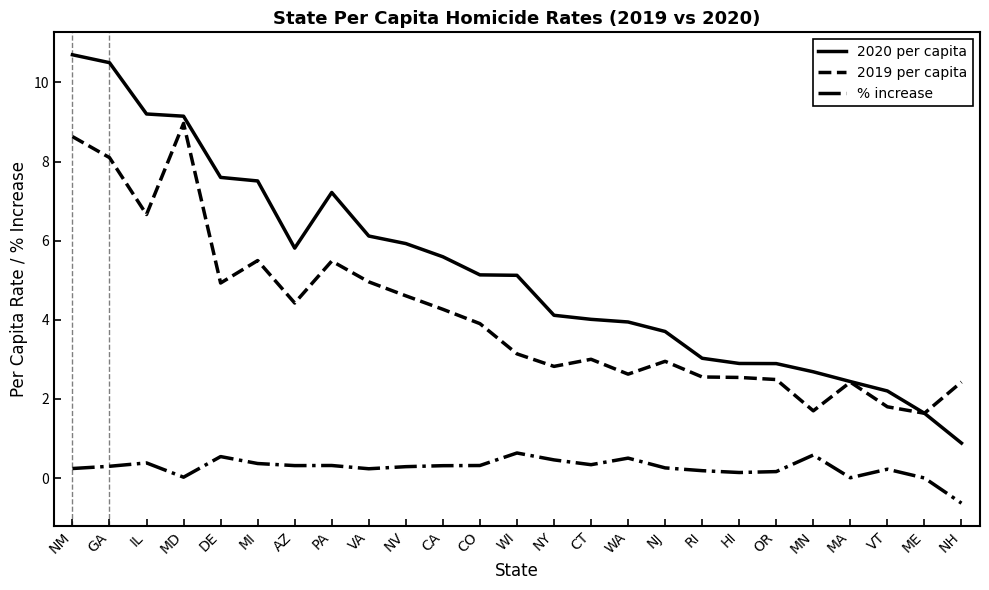

List the series in order of their peak value, lowest first.

% increase, 2019 per capita, 2020 per capita